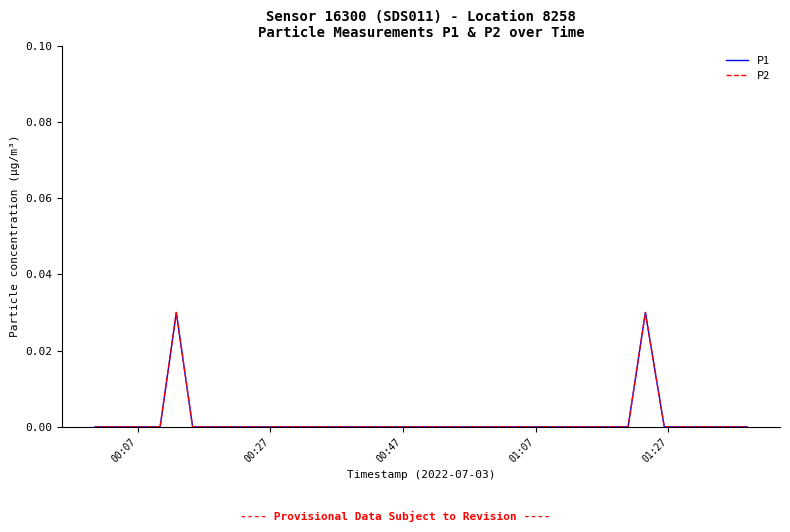

Is this an area chart (filled region under the line)?

No